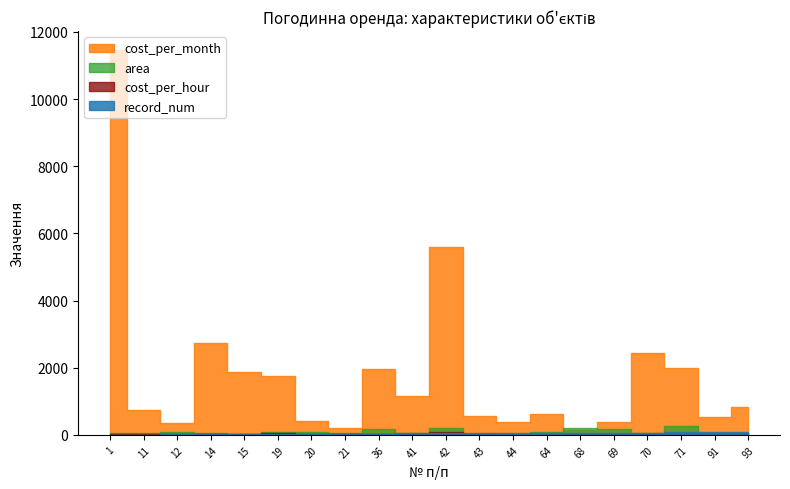

Which series has the largest total across all categories?

cost_per_month